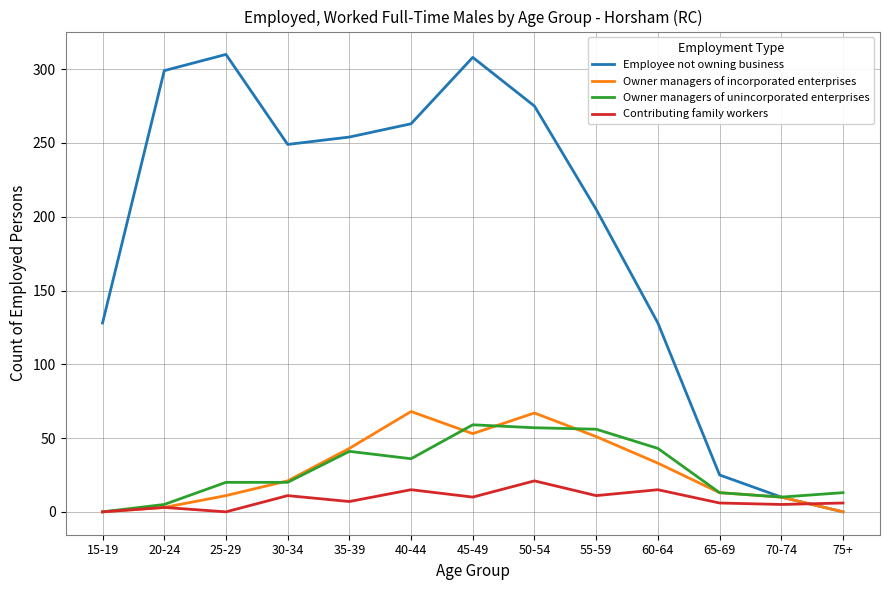

What is the maximum value for Contributing family workers?

21